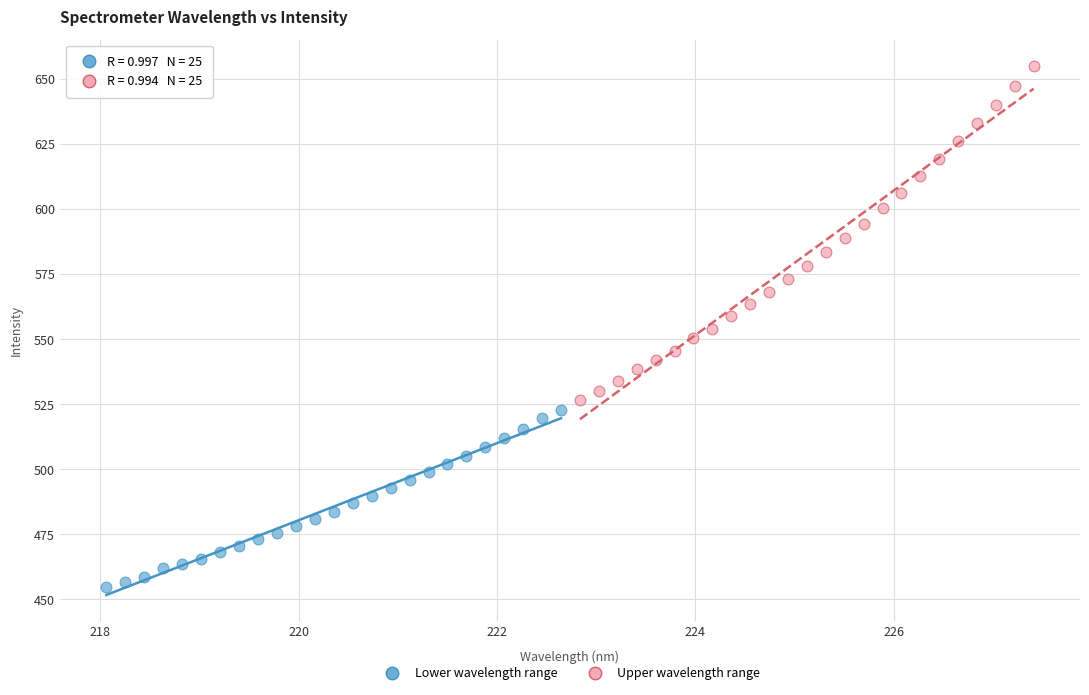

Which series reaches the maximum Y coordinate?

Upper wavelength range